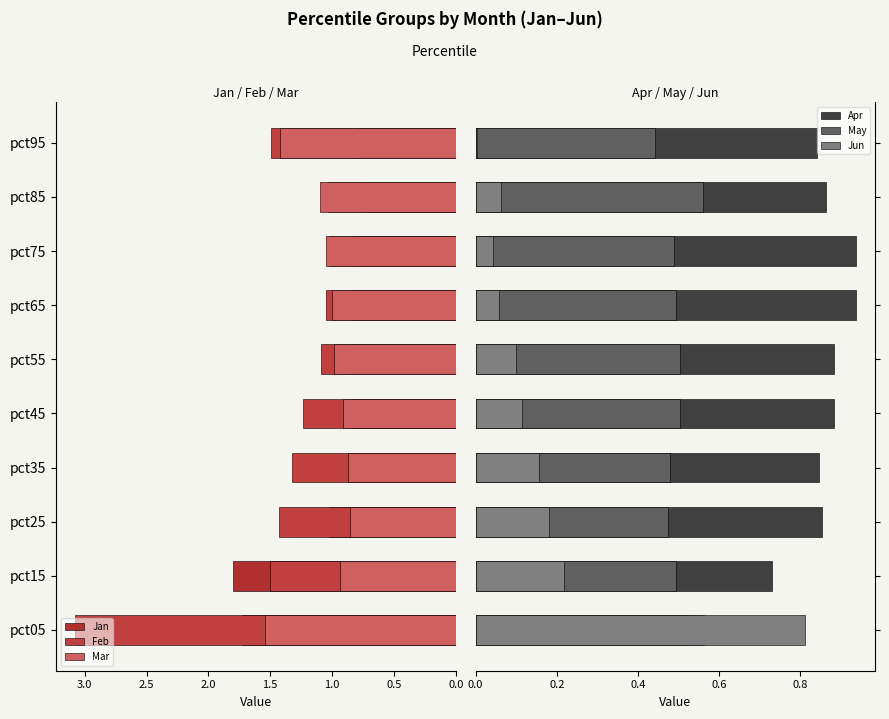

Which series has the largest total across all categories?

Feb